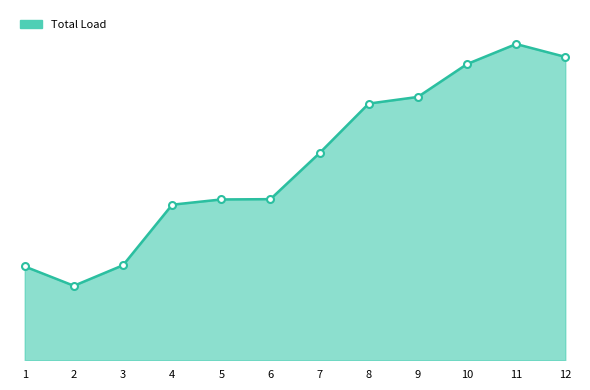

Does the chart display data point markers on the line(s)?

No